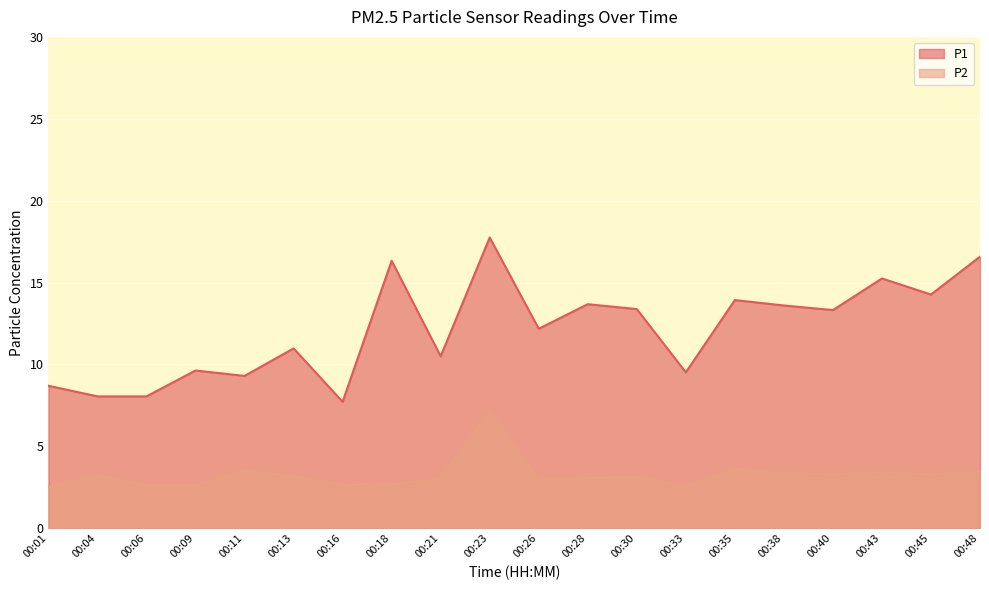

Between 00:33 and 00:13, which is larger?

00:13